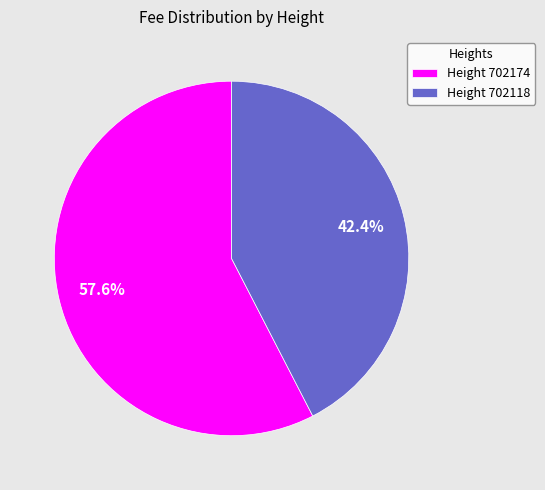

Rank the categories by value from highest to lowest.

Height 702174, Height 702118